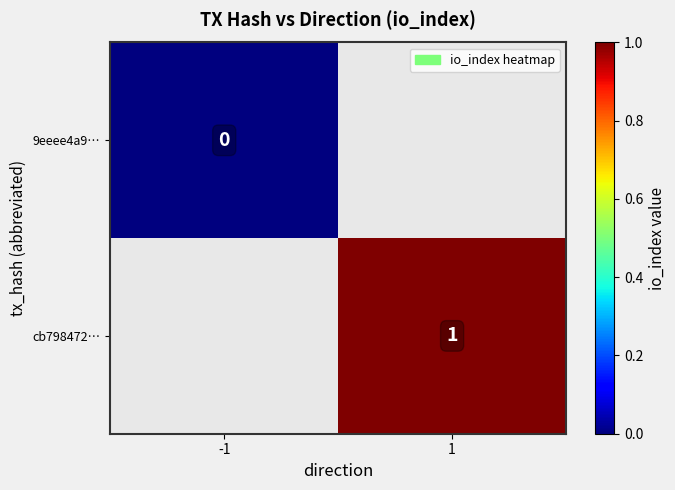

Which category has the highest value across all series?

1